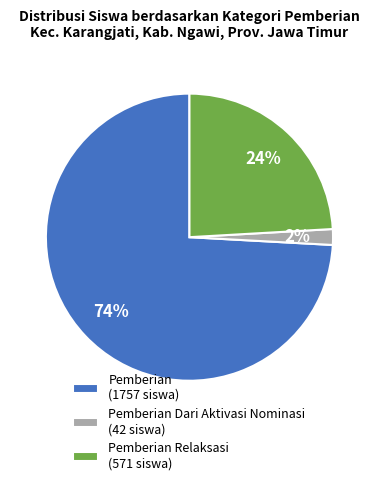

Approximately how many times larger is the value at Pemberian (1757 siswa) compared to Pemberian Relaksasi (571 siswa)?

3.1